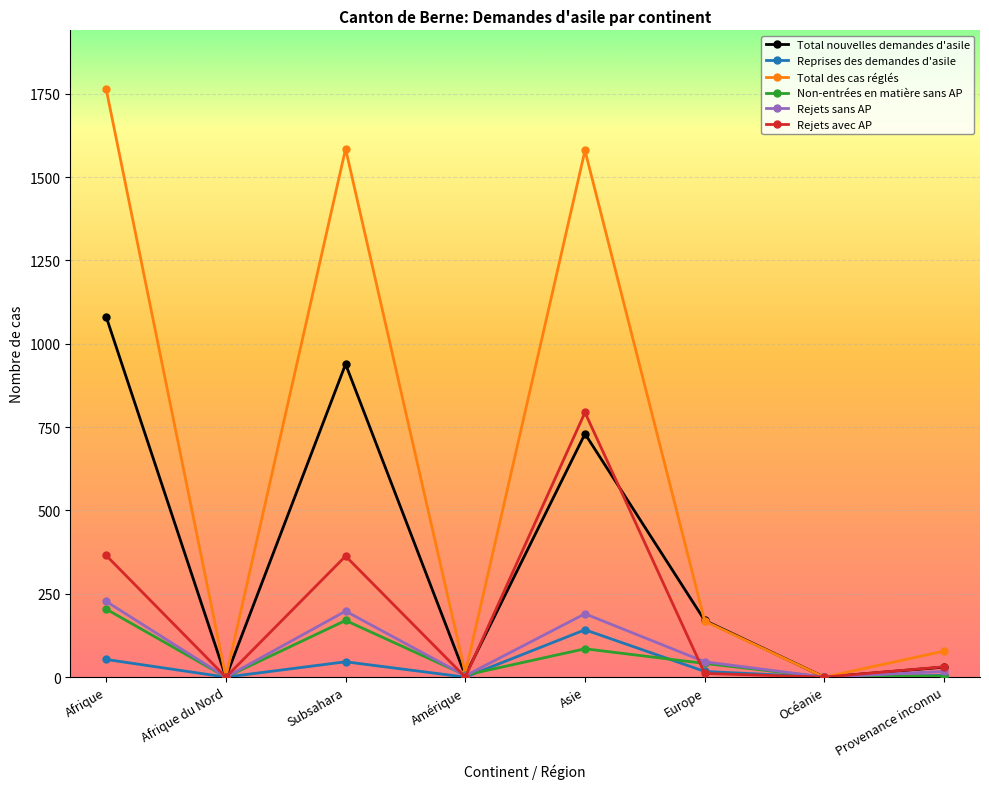

Does the chart display data point markers on the line(s)?

Yes